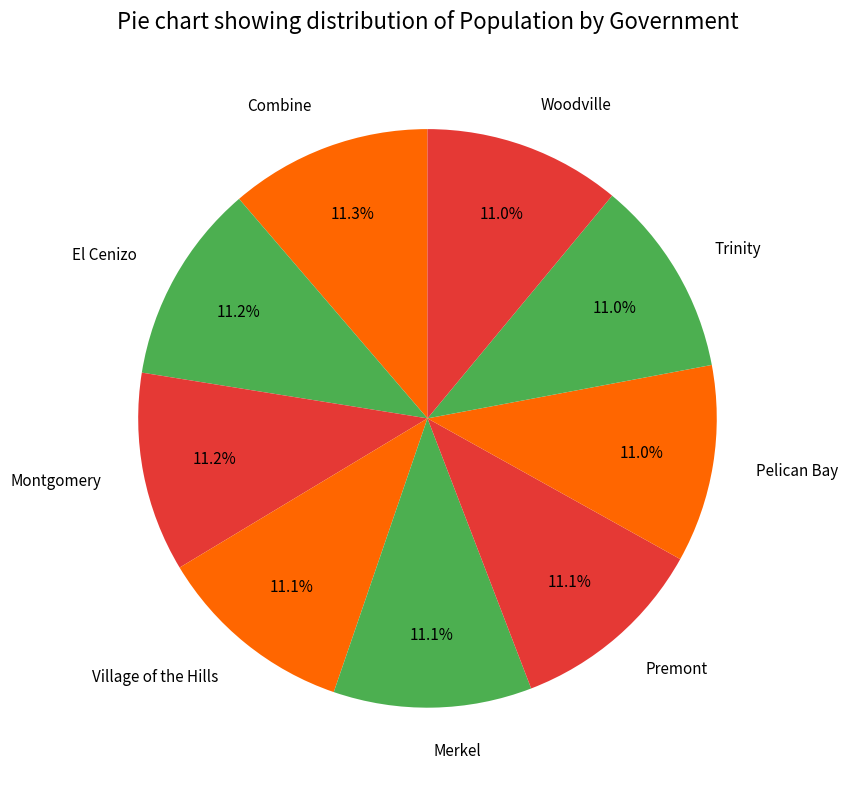

True or false: Merkel accounts for 11% of the total.

True